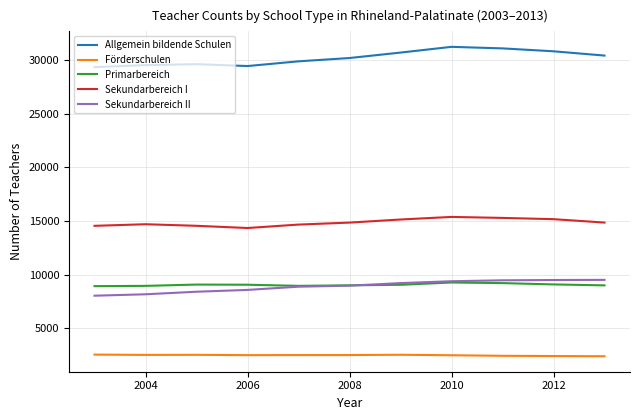

How many lines are shown in the chart?

5